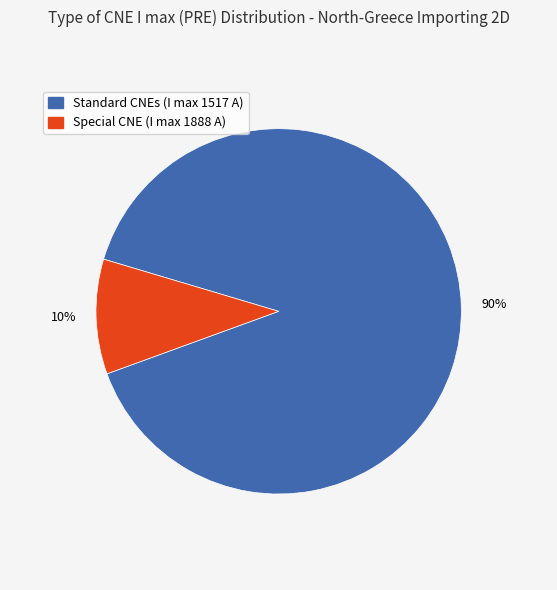

To the nearest percent, what is the difference between the largest and smallest slice percentages?

80%